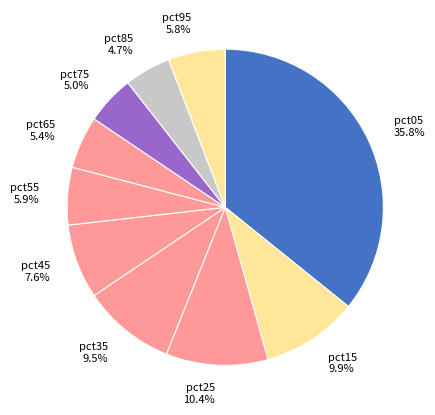

How much of the chart is everything except pct95?

94.2%